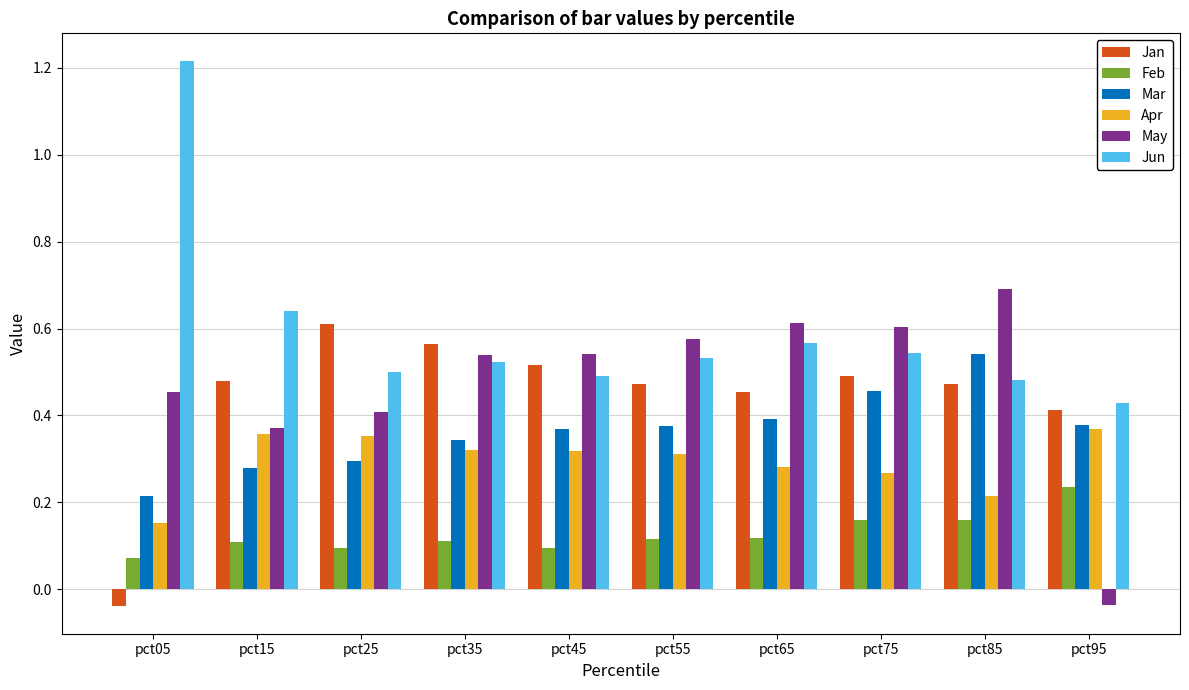

How many bars are there in total?

60